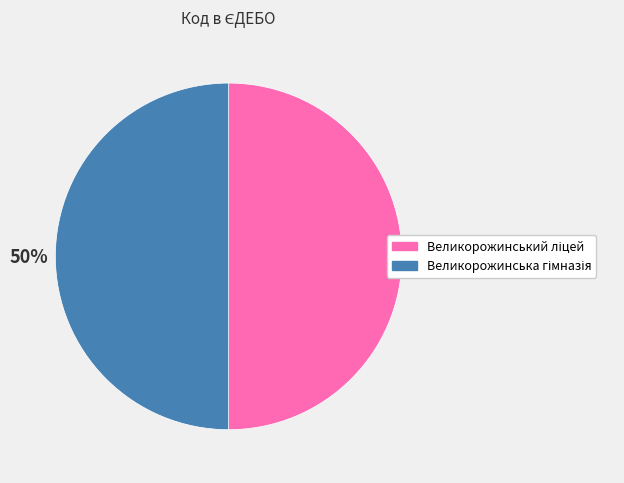

To the nearest percent, what is the average slice percentage?

50%